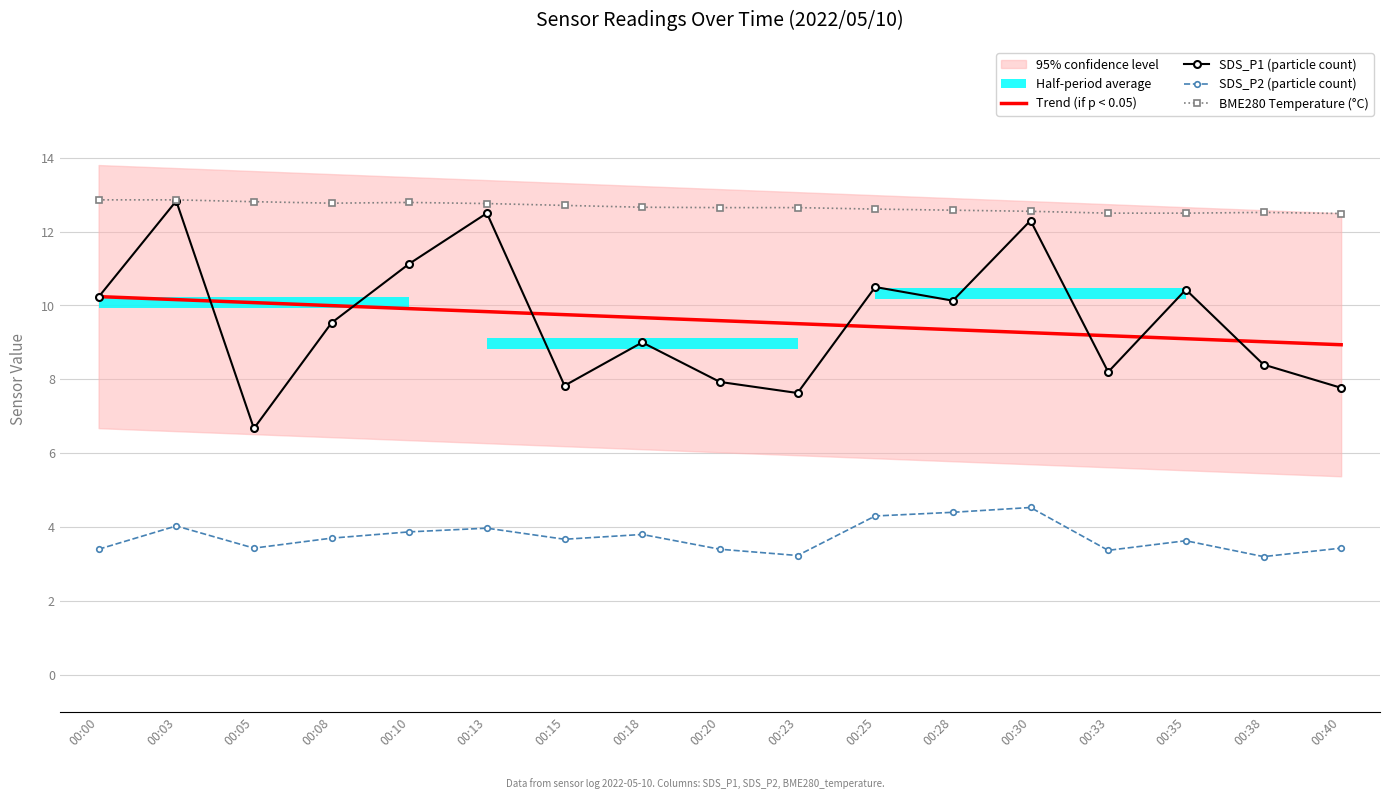

Reading left to right, extract all data points from this chart.

Trend (if p < 0.05): 00:00=10.2	00:03=10.2	00:05=10.1	00:08=10.0	00:10=9.9	00:13=9.8	00:15=9.8	00:18=9.7	00:20=9.6	00:23=9.5	00:25=9.4	00:28=9.3	00:30=9.3	00:33=9.2	00:35=9.1	00:38=9.0	00:40=8.9
SDS_P1 (particle count): 00:00=10.2	00:03=12.8	00:05=6.7	00:08=9.5	00:10=11.1	00:13=12.5	00:15=7.8	00:18=9.0	00:20=7.9	00:23=7.6	00:25=10.5	00:28=10.1	00:30=12.3	00:33=8.2	00:35=10.4	00:38=8.4	00:40=7.8
SDS_P2 (particle count): 00:00=3.4	00:03=4.0	00:05=3.4	00:08=3.7	00:10=3.9	00:13=4.0	00:15=3.7	00:18=3.8	00:20=3.4	00:23=3.2	00:25=4.3	00:28=4.4	00:30=4.5	00:33=3.4	00:35=3.6	00:38=3.2	00:40=3.4
BME280 Temperature (°C): 00:00=12.9	00:03=12.9	00:05=12.8	00:08=12.8	00:10=12.8	00:13=12.8	00:15=12.7	00:18=12.7	00:20=12.7	00:23=12.7	00:25=12.6	00:28=12.6	00:30=12.6	00:33=12.5	00:35=12.5	00:38=12.5	00:40=12.5